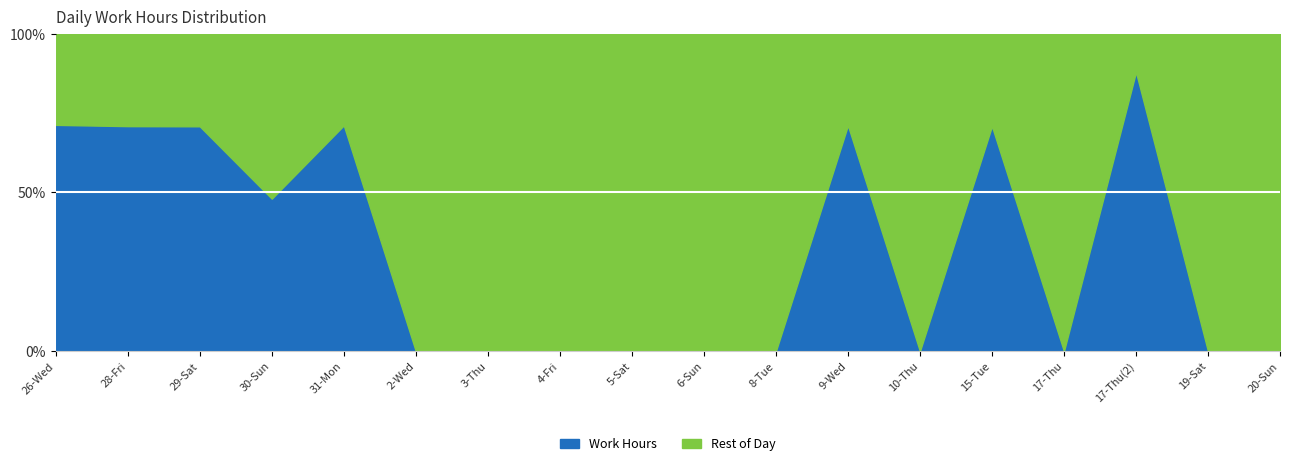

The value at 10-Thu is 0.0. True or false?

True